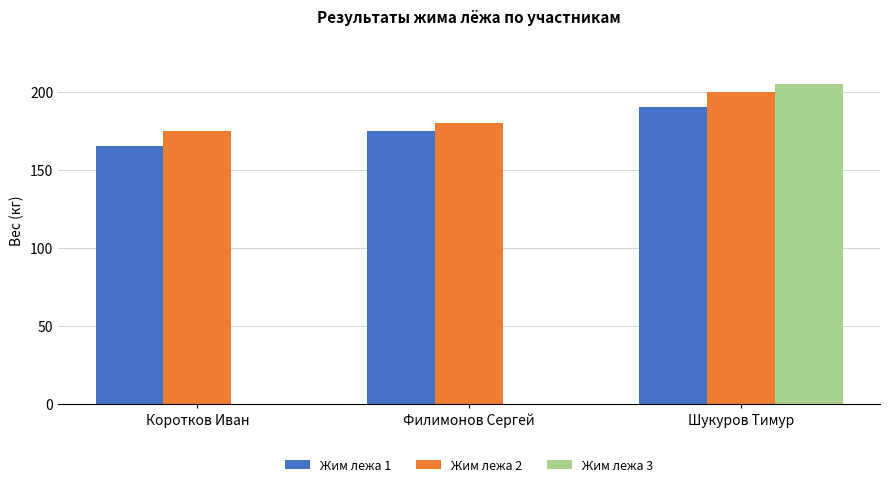

What is the greatest value displayed?

205